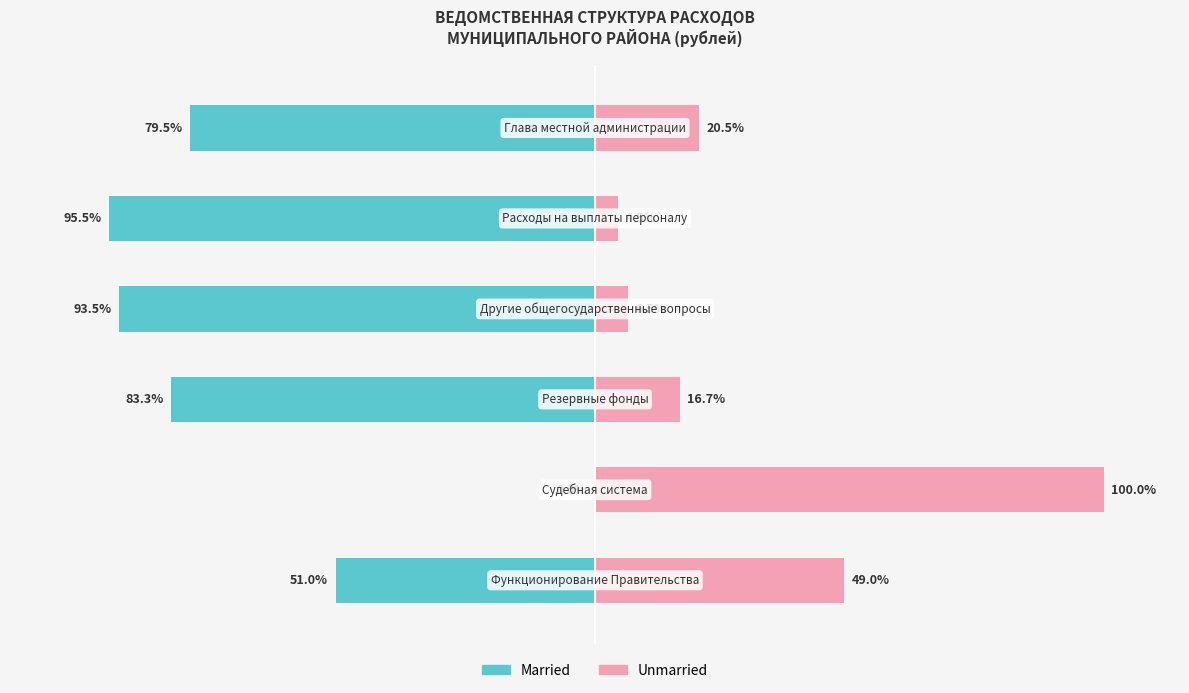

What is the greatest value displayed?

100.0